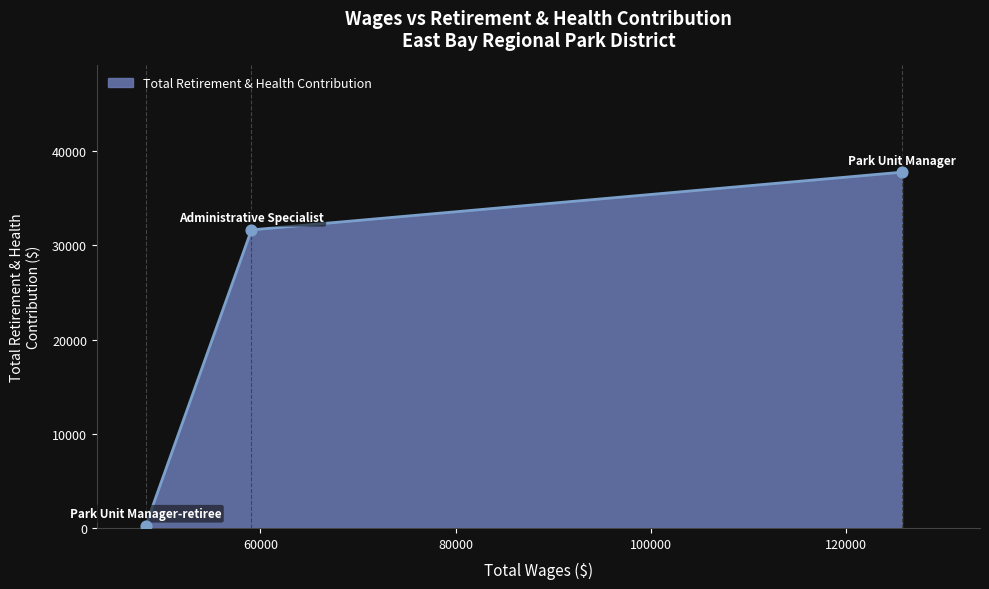

What is the change in value from Administrative Specialist to Park Unit Manager-retiree?

-31425